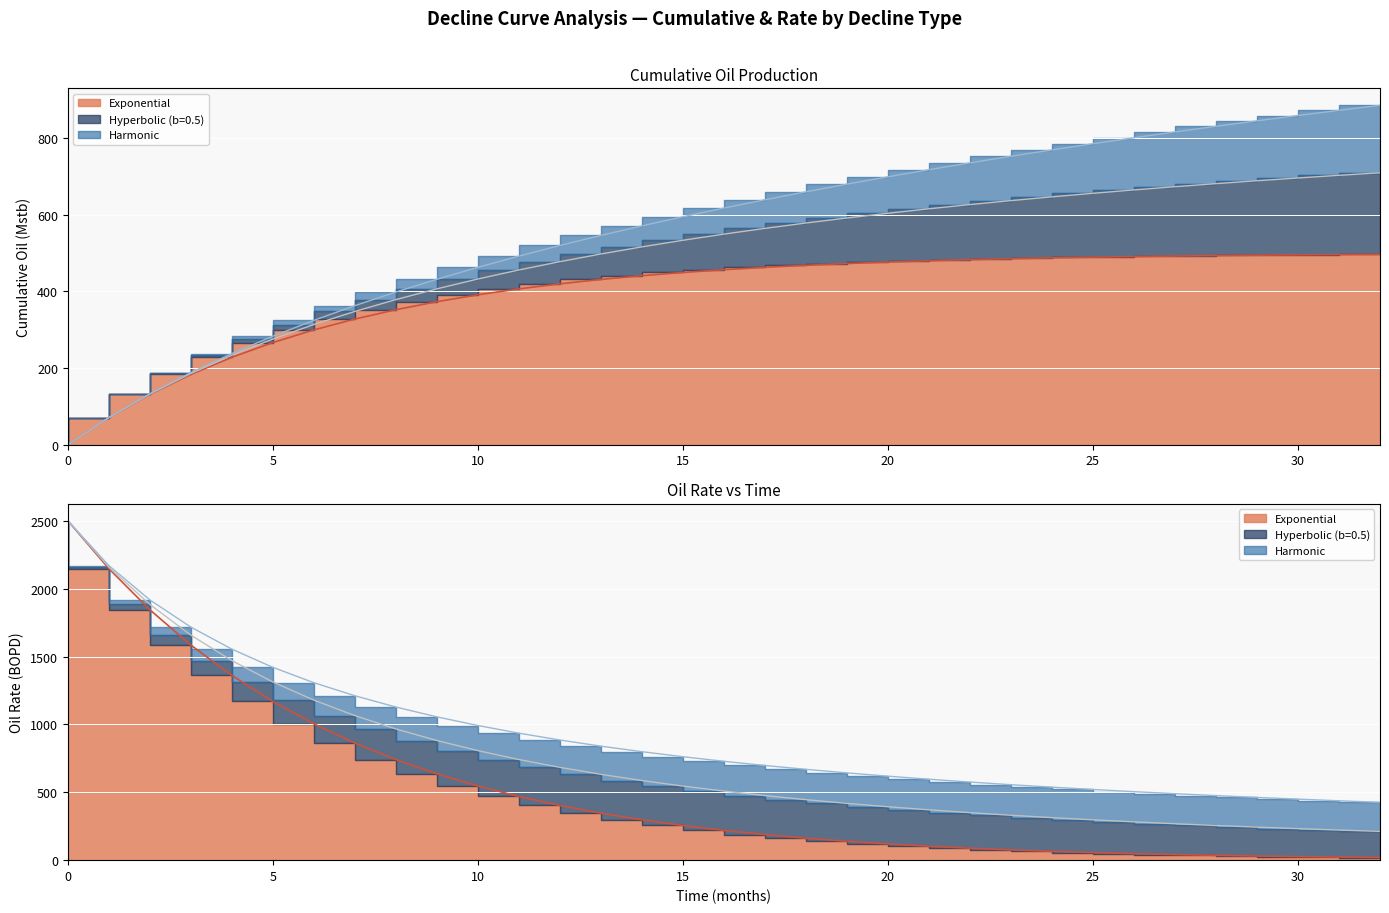

Reading left to right, what are all the values shown in this chart?

Exponential Cum: 0.0	70.5	131.1	183.2	227.9	266.3	299.2	327.6	351.9	372.8	390.7	406.2	419.4	430.8	440.5	448.9	456.1	462.3	467.6	472.2	476.1	479.5	482.4	484.9	487.0	488.8	490.4	491.8	492.9	493.9	494.8	495.5	496.2
Hyperbolic Cum: 0.0	70.7	132.0	185.8	233.2	275.5	313.3	347.4	378.2	406.3	432.0	455.5	477.1	497.1	515.6	532.8	548.9	563.8	577.8	591.0	603.3	614.9	625.9	636.2	646.0	655.3	664.1	672.5	680.4	688.0	695.2	702.1	708.7
Harmonic Cum: 0.0	70.8	132.8	187.9	237.6	282.8	324.2	362.5	398.0	431.2	462.3	491.6	519.3	545.5	570.4	594.1	616.8	638.4	659.2	679.2	698.3	716.8	734.6	751.8	768.4	784.5	800.1	815.2	829.9	844.2	858.0	871.5	884.6
Exponential Rate: 2500.0	2147.3	1844.3	1584.1	1360.6	1168.7	1003.8	862.2	740.5	636.1	546.3	469.2	403.0	346.2	297.3	255.4	219.4	188.4	161.8	139.0	119.4	102.5	88.1	75.7	65.0	55.8	47.9	41.2	35.4	30.4	26.1	22.4	19.2
Hyperbolic Rate: 2500.0	2159.1	1883.5	1657.5	1469.9	1312.4	1178.9	1064.8	966.5	881.2	806.7	741.3	683.5	632.2	586.5	545.6	508.8	475.6	445.6	418.3	393.4	370.7	349.9	330.8	313.3	297.1	282.1	268.2	255.3	243.3	232.2	221.8	212.1
Harmonic Rate: 2500.0	2170.0	1916.9	1716.7	1554.4	1420.1	1307.2	1210.9	1127.8	1055.4	991.7	935.3	885.0	839.7	798.9	761.9	728.2	697.3	668.9	642.7	618.6	596.1	575.3	555.8	537.6	520.6	504.6	489.6	475.4	462.1	449.4	437.5	426.1